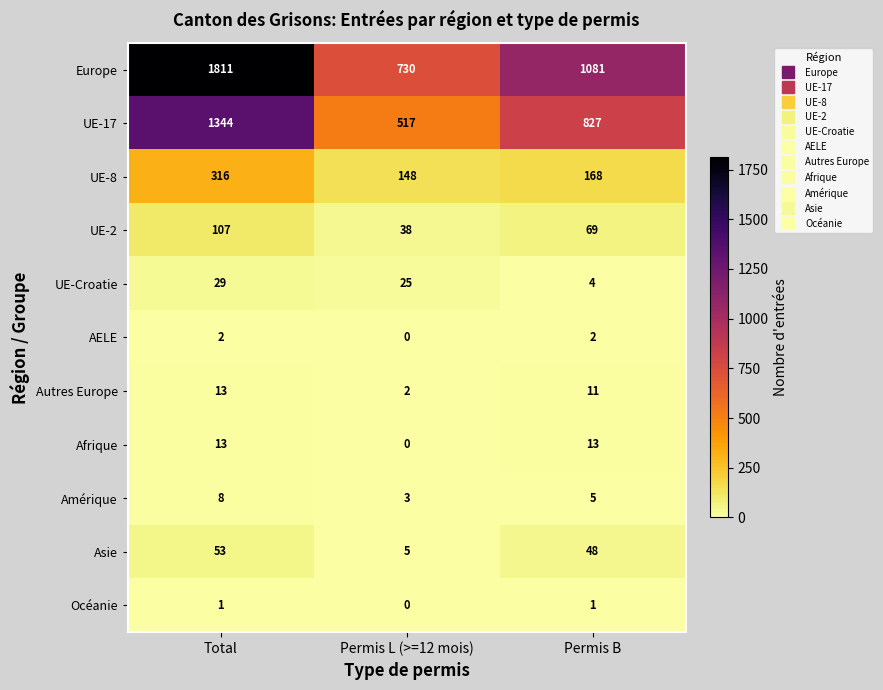

Between Total and Permis B, which series saw the biggest shift?

Europe